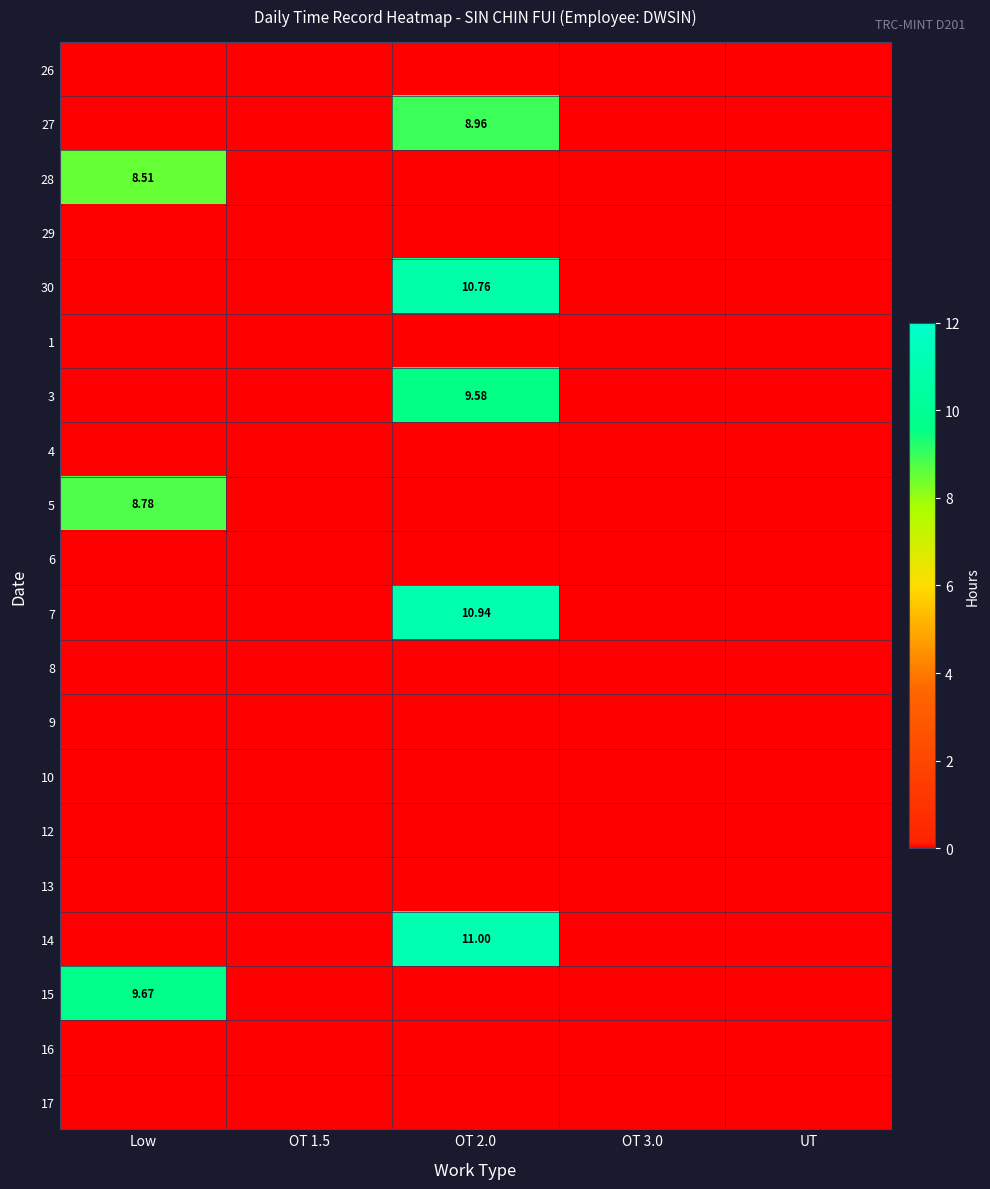

How many distinct data groups are displayed?

20